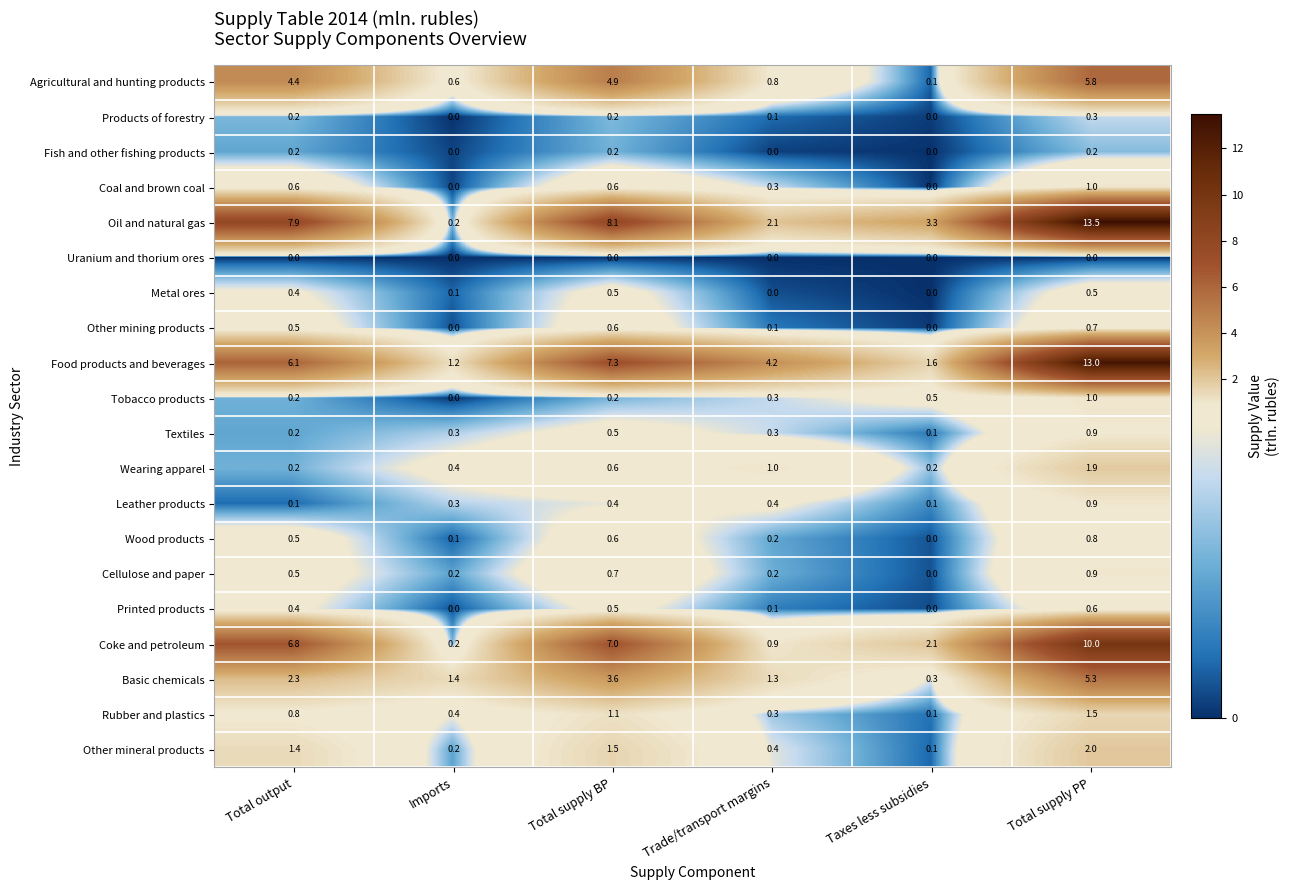

What is the sum of all Rubber and plastics values?

4.2